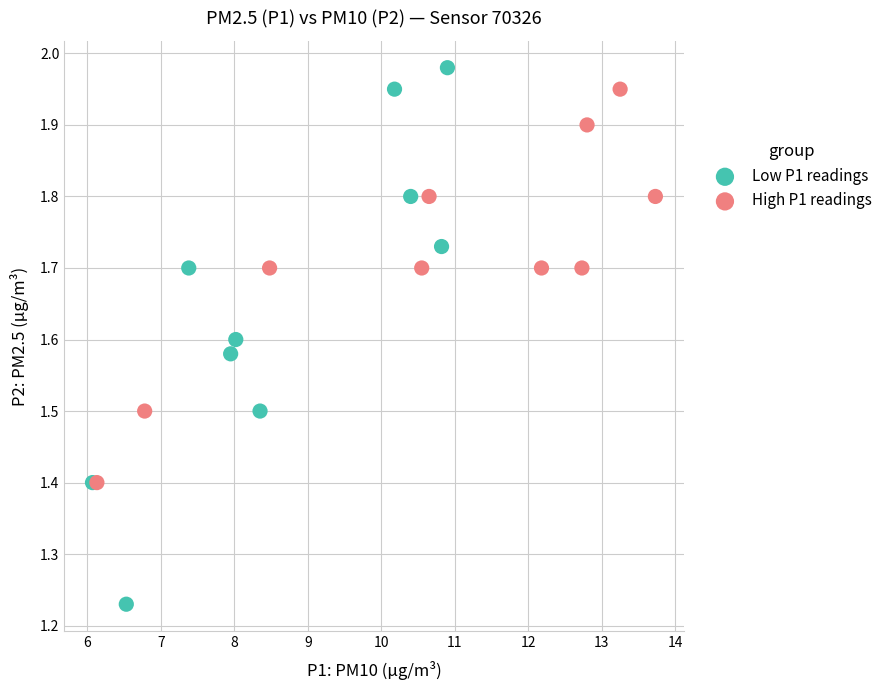

Which series reaches the minimum Y coordinate?

Low P1 readings